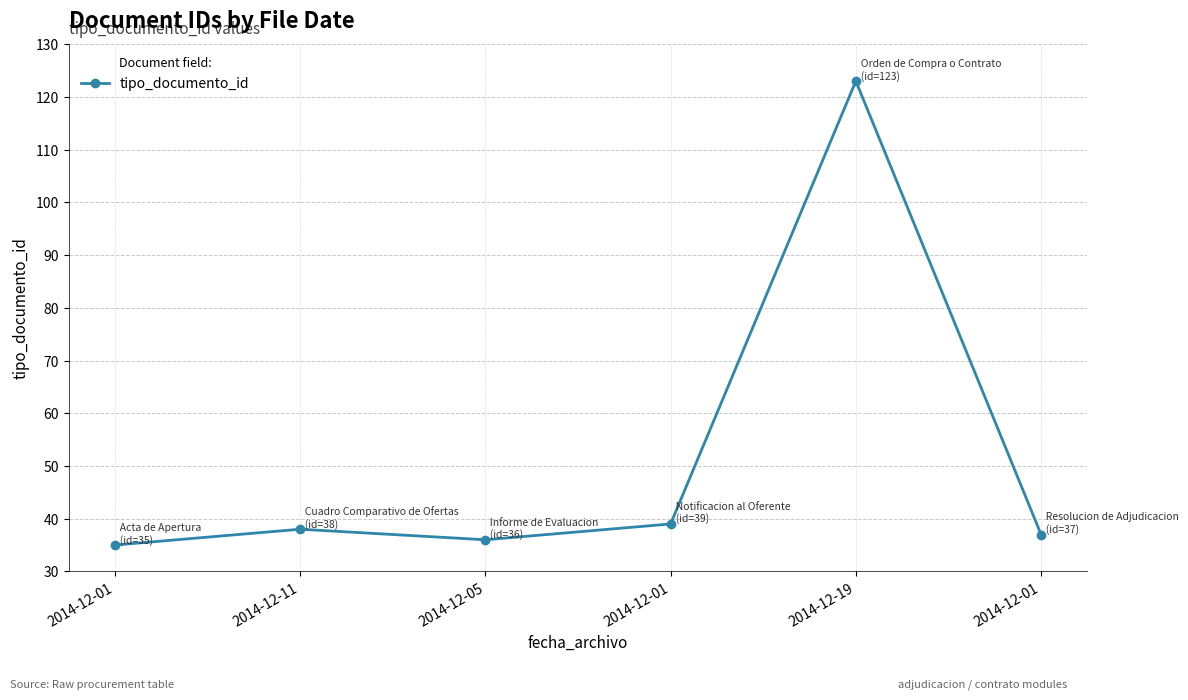

Does the chart display data point markers on the line(s)?

Yes